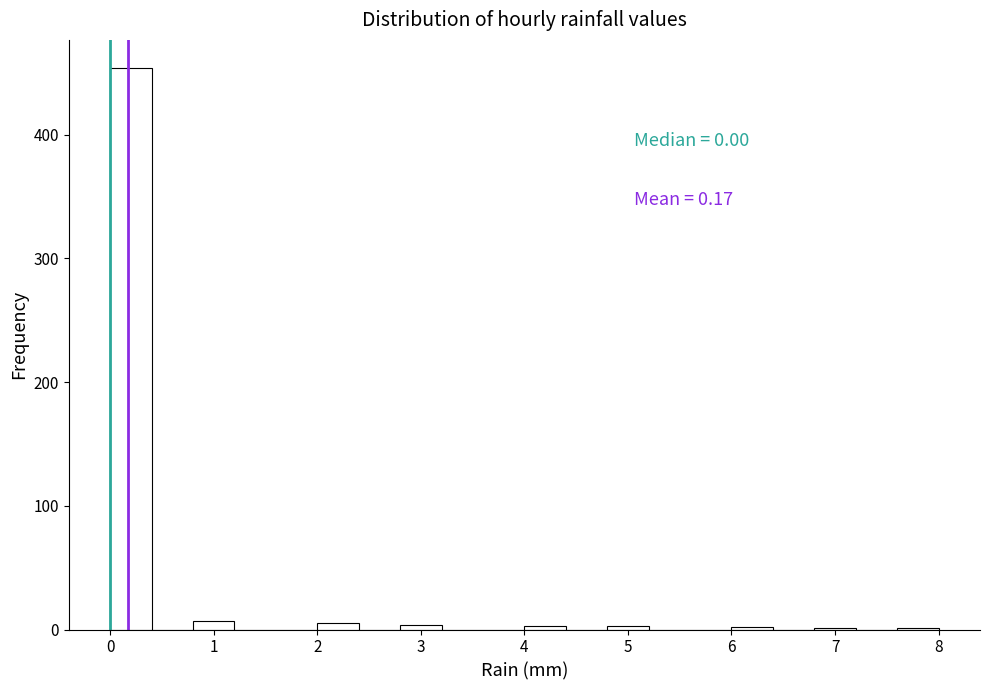

Over which range of the x-axis is the bar tallest?

0.0 to 0.4